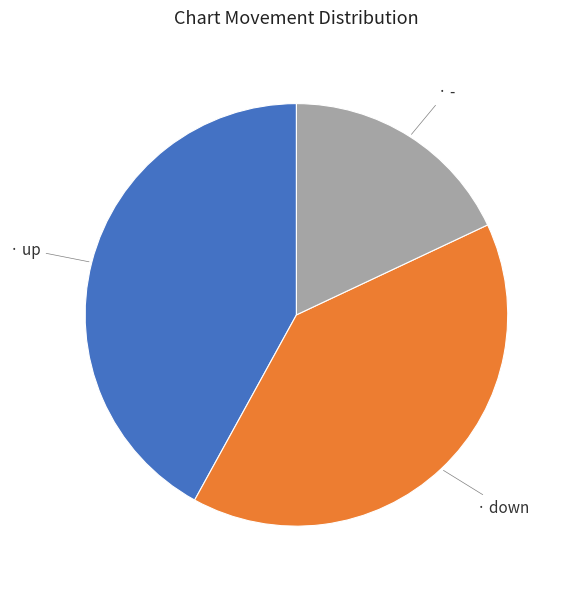

Is there a majority slice in this chart?

No